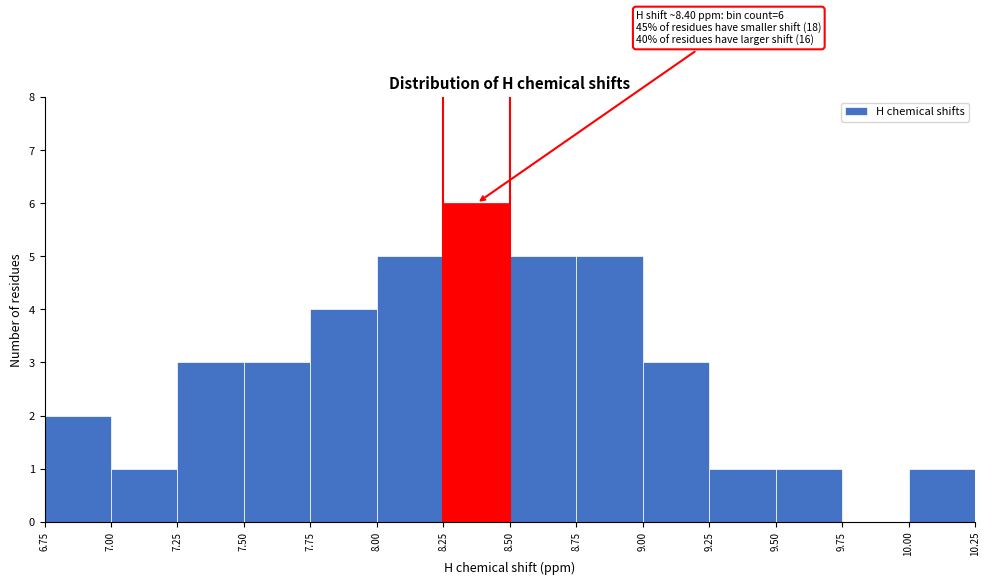

Over which range of the x-axis is the bar tallest?

8.25 to 8.50